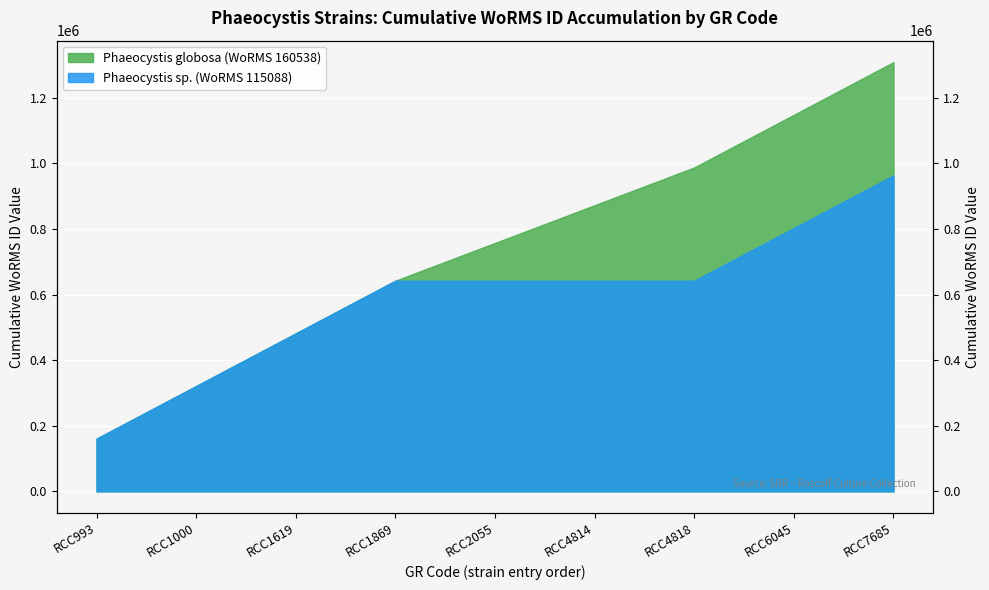

At which label does Phaeocystis globosa (WoRMS 160538) line first exceed 757240?

RCC4814